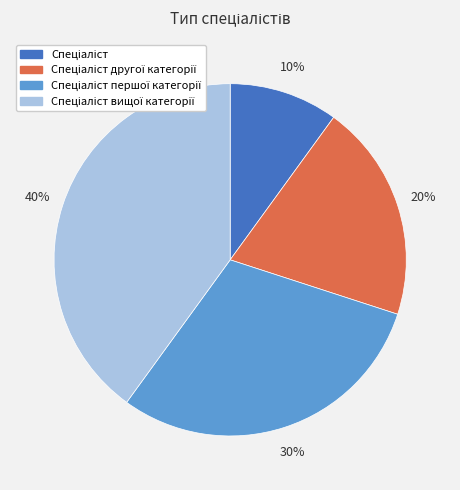

To the nearest percent, what is the average slice percentage?

25%